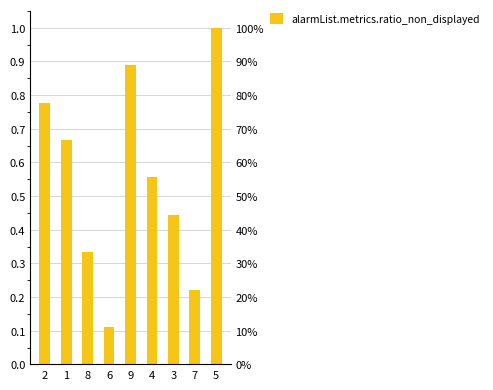

What is the maximum value shown in the chart?

1.0